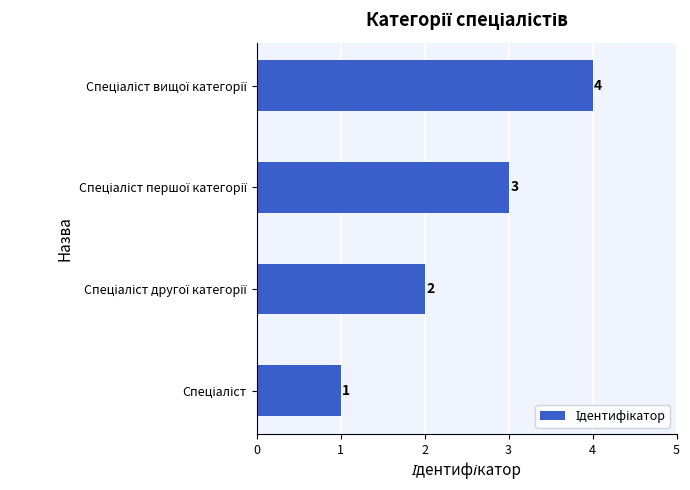

What is the maximum value shown in the chart?

4